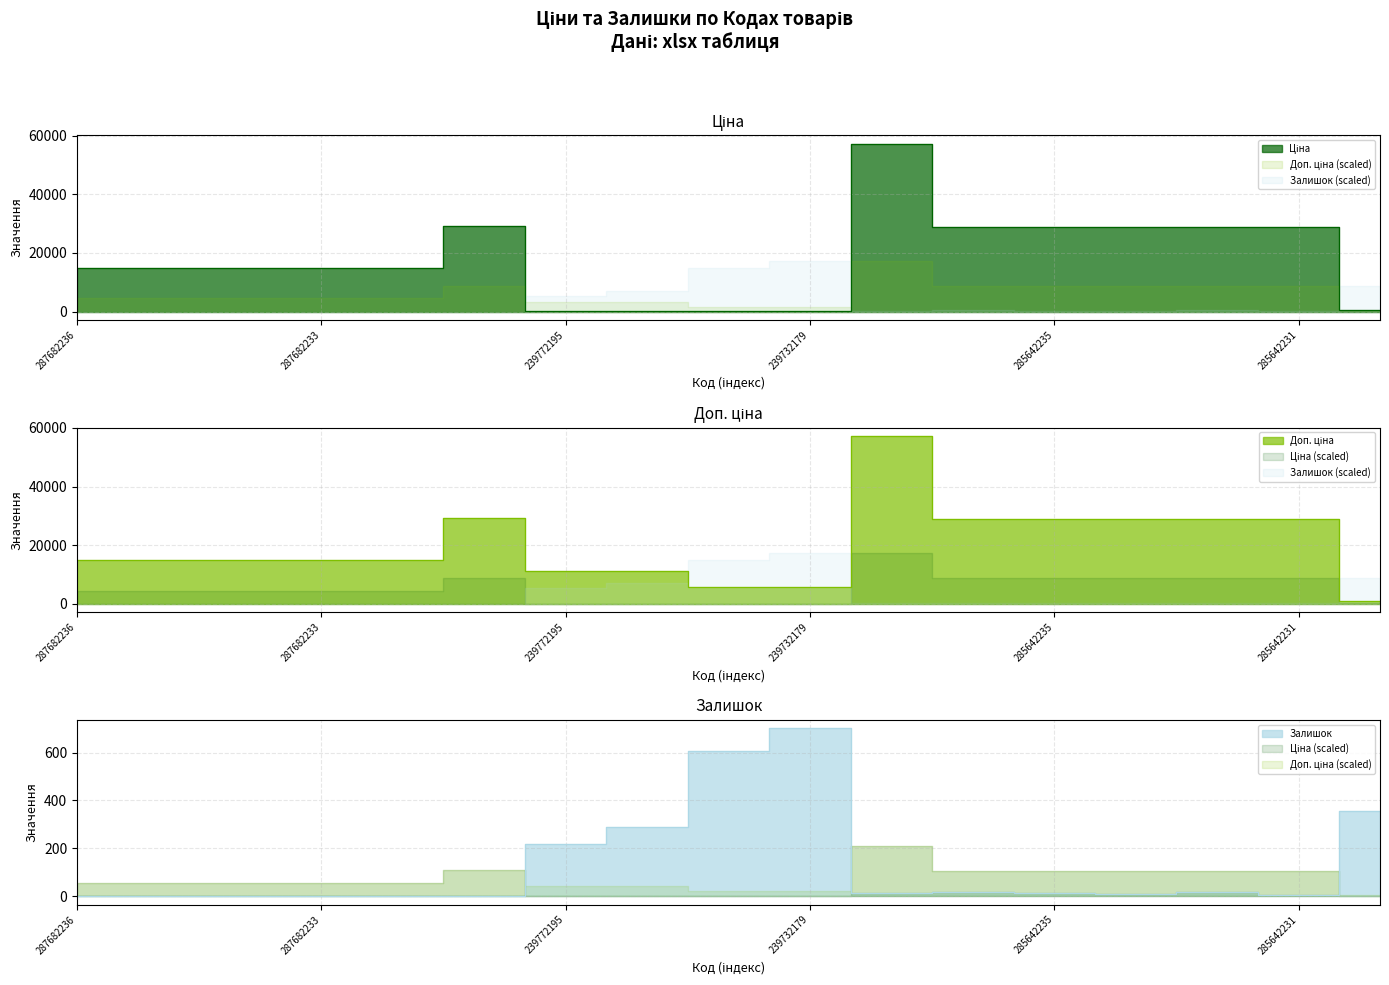

At which category is the sum across all series the highest?

285662232